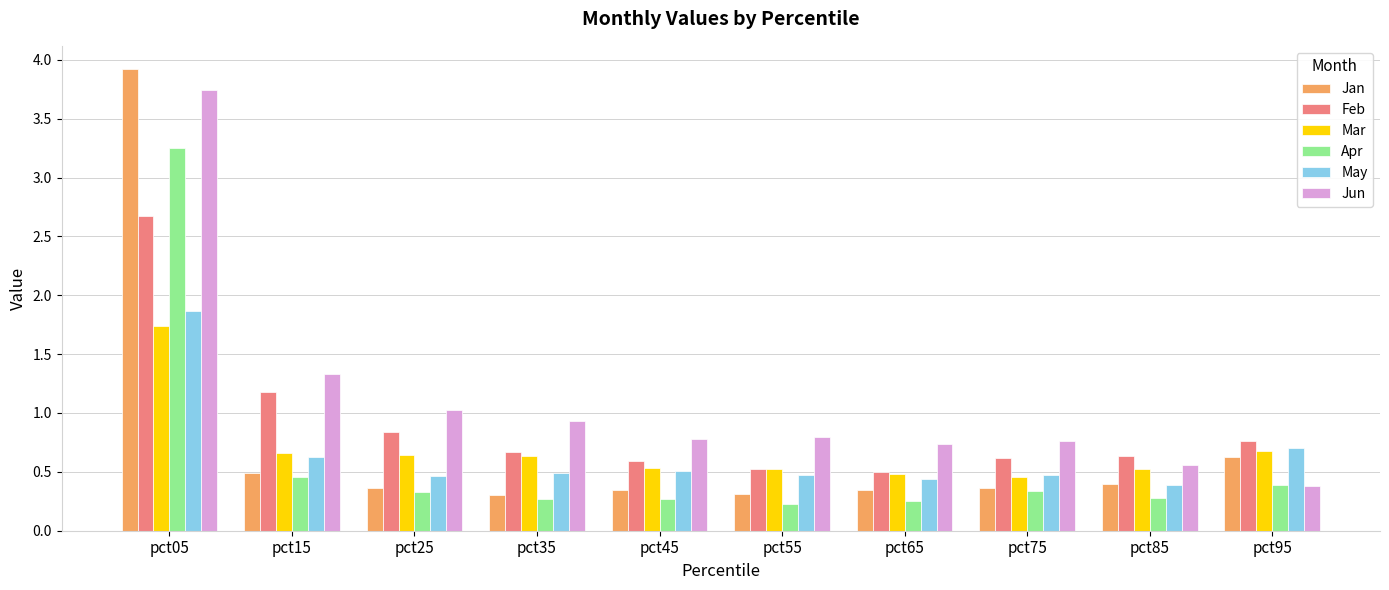

How many bars are there in each group?

6